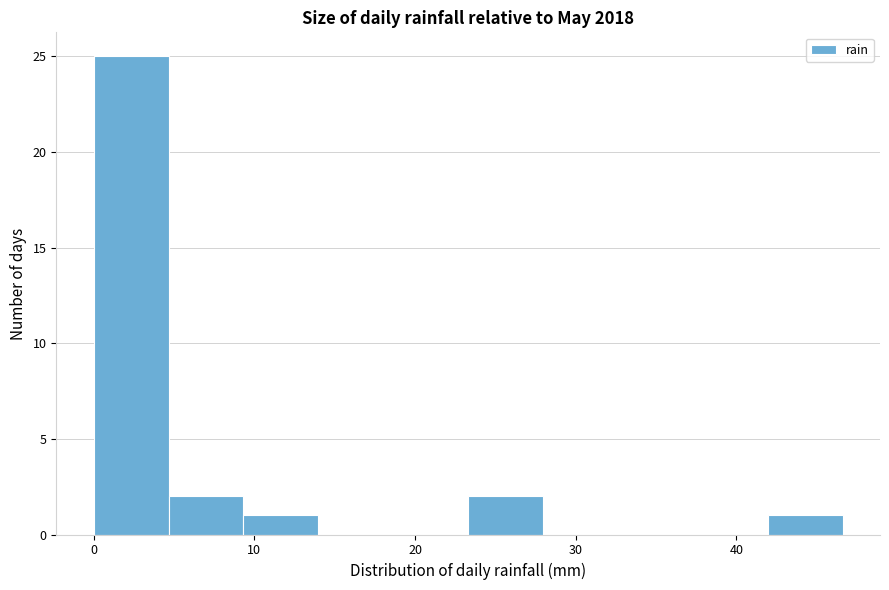

Which range on the x-axis has the tallest bar?

0 to 5